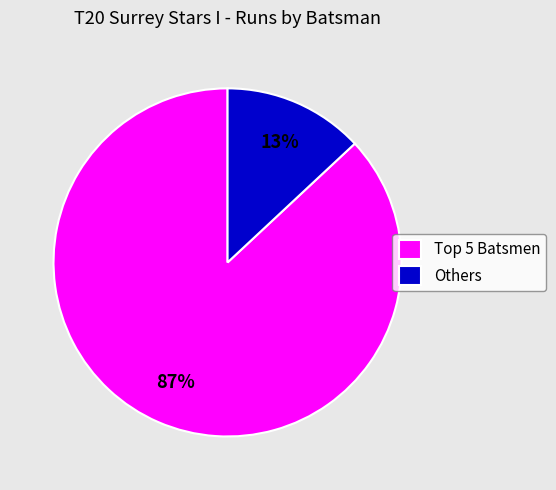

What percentage is the Others slice, to the nearest percent?

13%